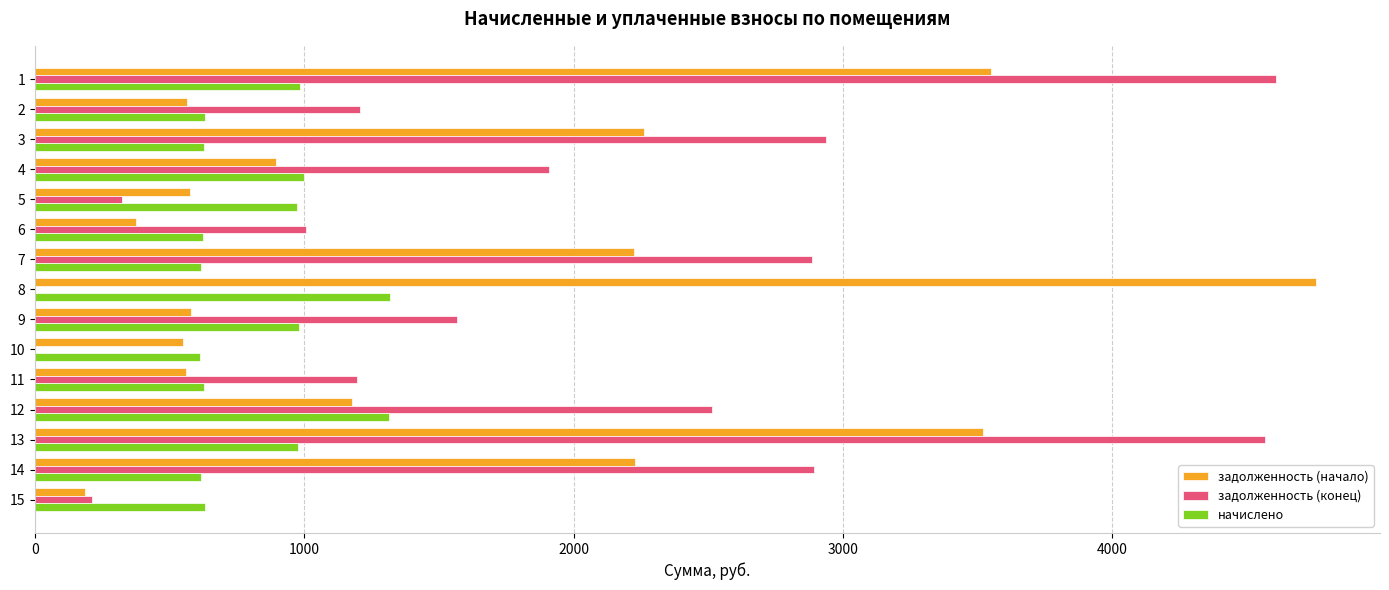

What is the sum of all задолженность (начало) values?

23993.7